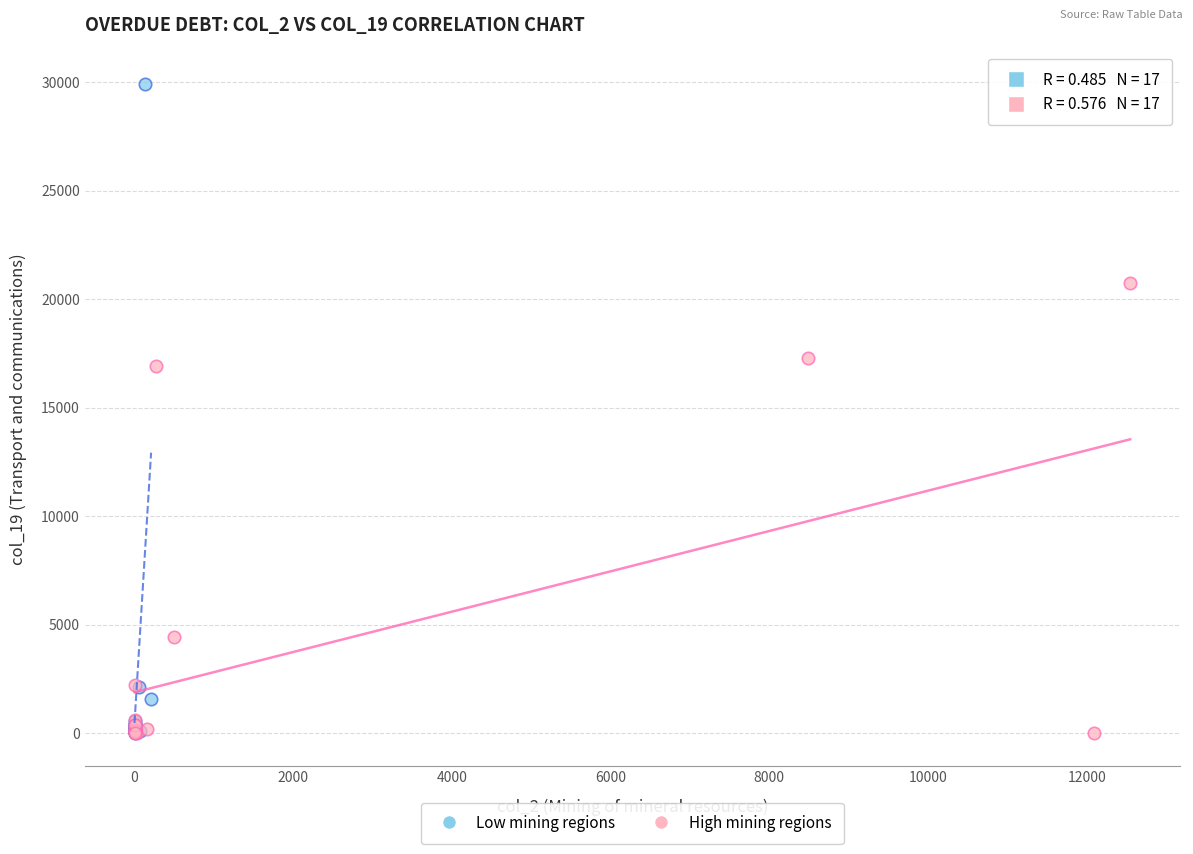

Which series has the largest Y range (max minus min)?

Low mining regions